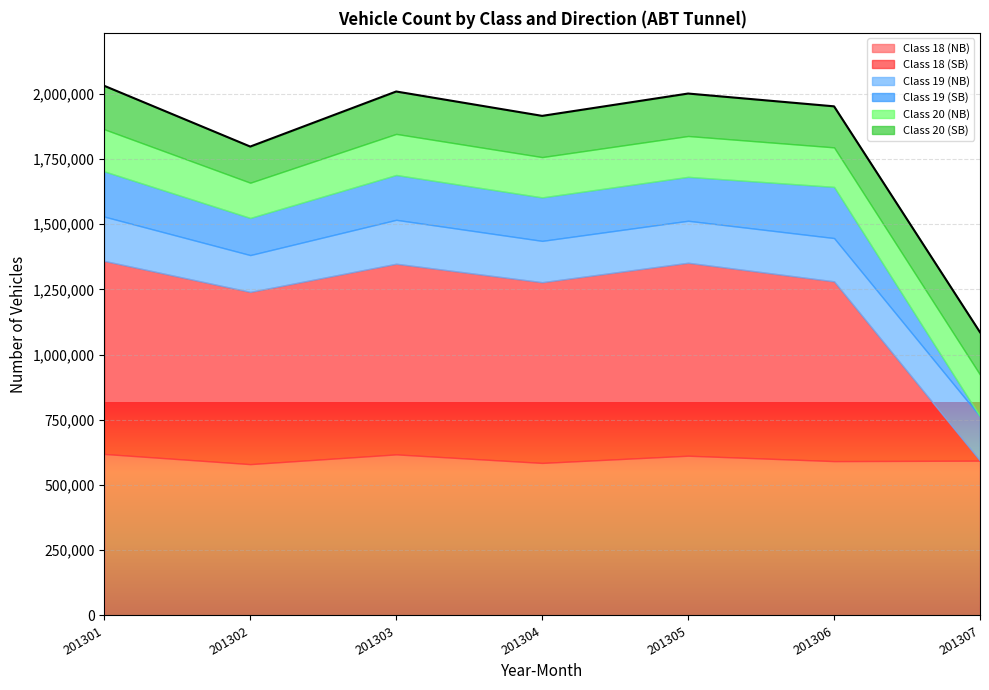

How many lines are shown in the chart?

6